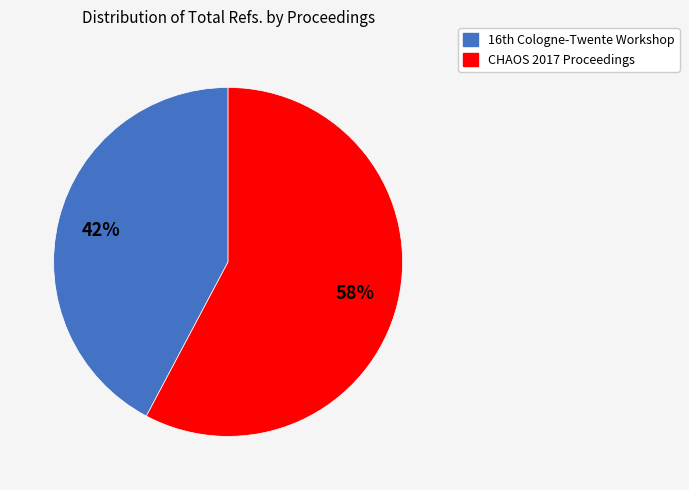

Which slice is the largest?

CHAOS 2017 Proceedings